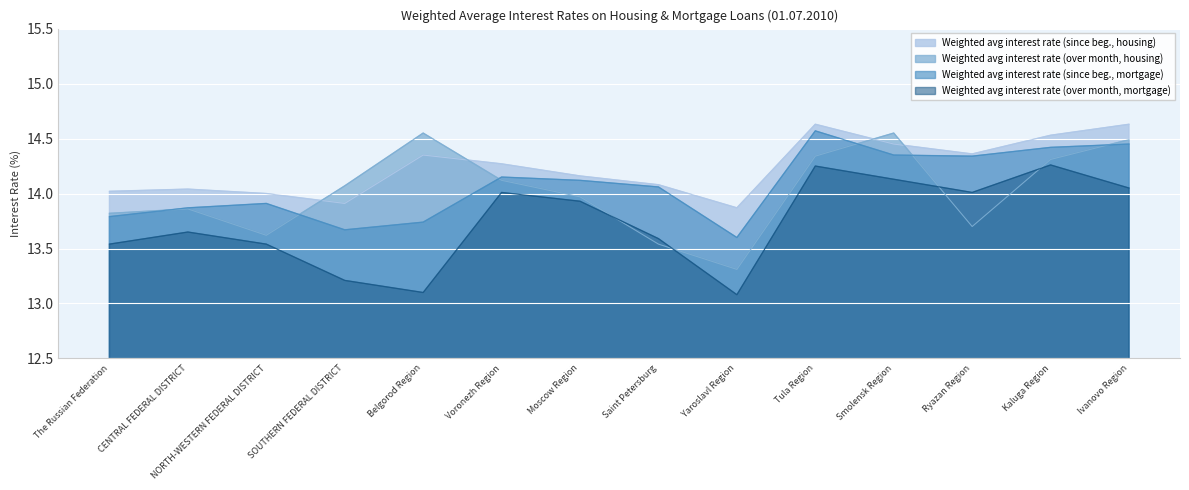

Where is the first local maximum for Weighted avg interest rate (over month, housing)?

CENTRAL FEDERAL DISTRICT